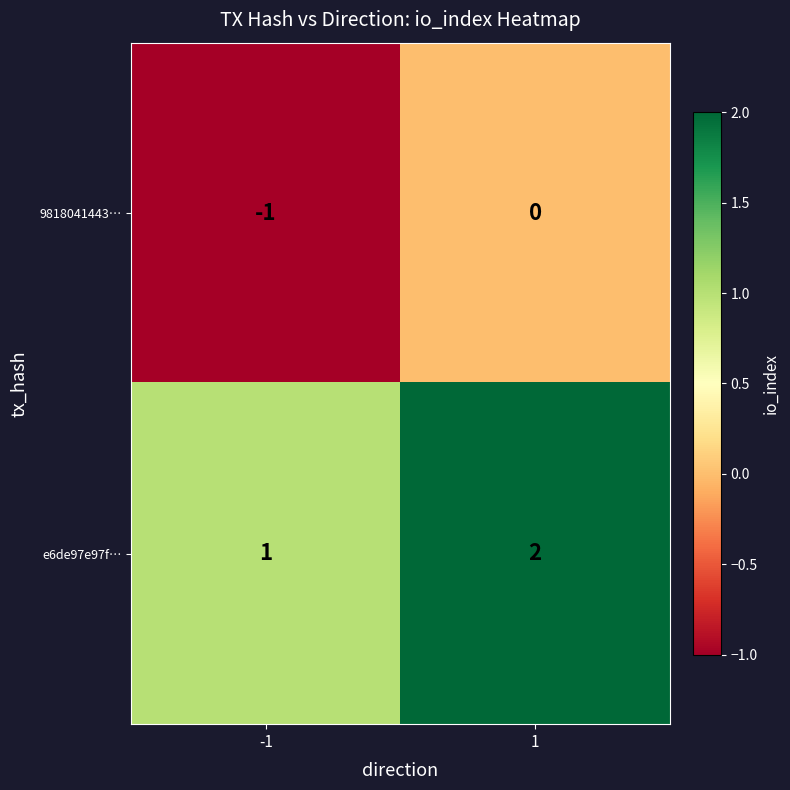

What is the difference between the highest and lowest values at 1?

2